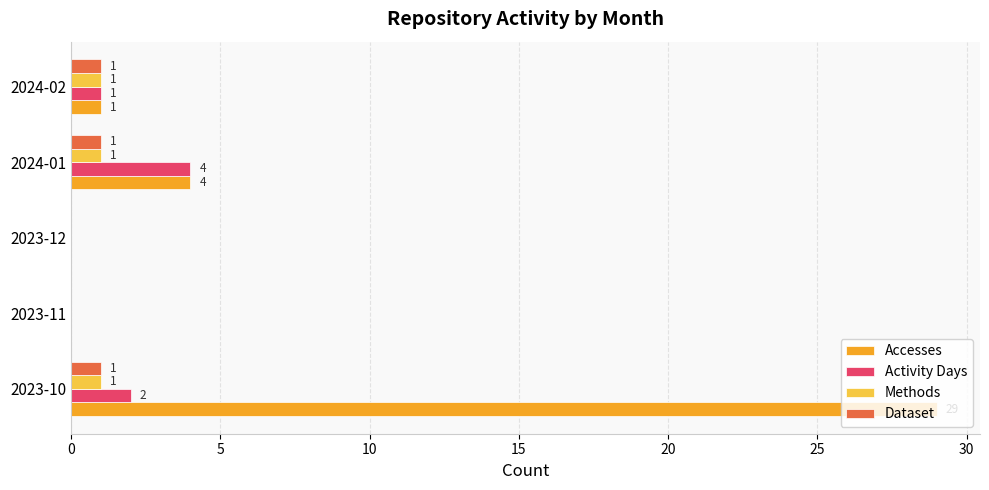

What are all the series names shown in the legend?

Accesses, Activity Days, Methods, Dataset